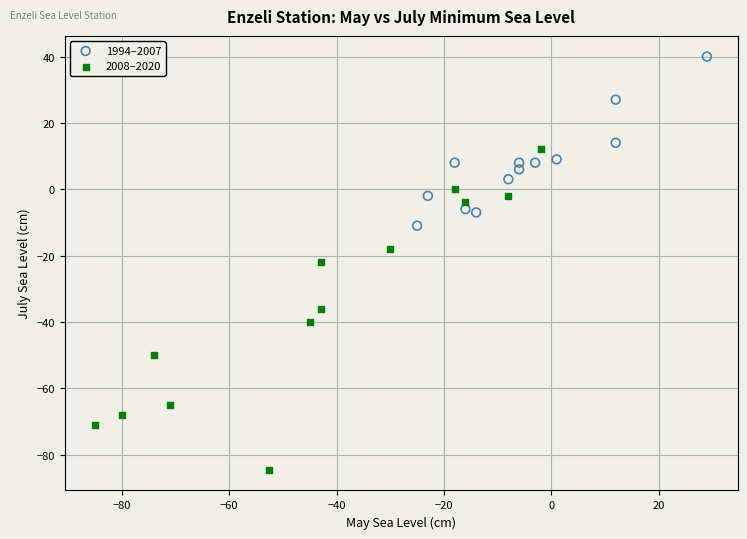

Which series has the largest Y range (max minus min)?

2008–2020